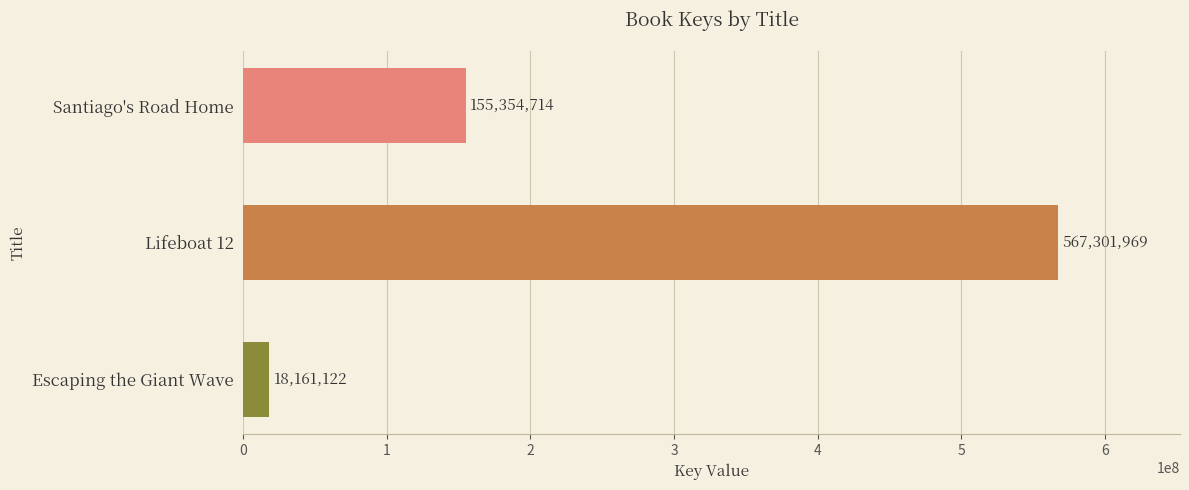

Which category has the lowest value across all series?

Escaping the Giant Wave